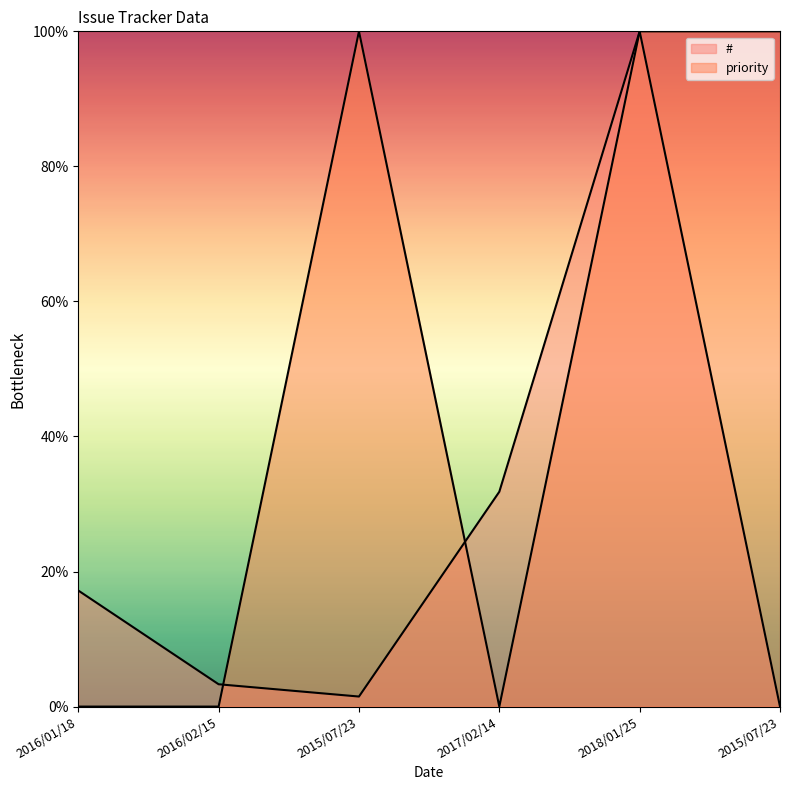

True or false: priority has a value of 64.7 at 2016/01/18.

False